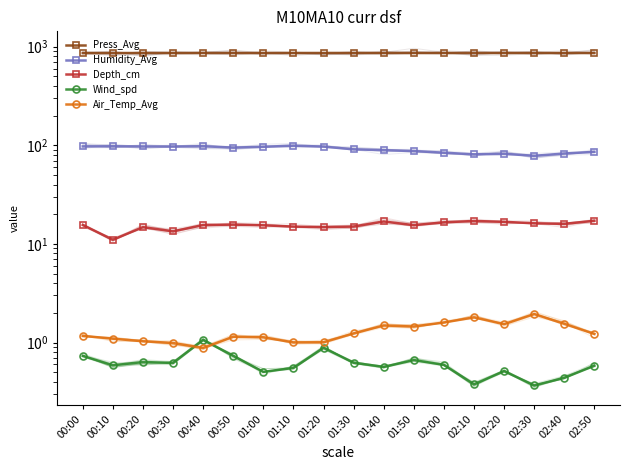

At how many categories does at least one series exceed 382?

18